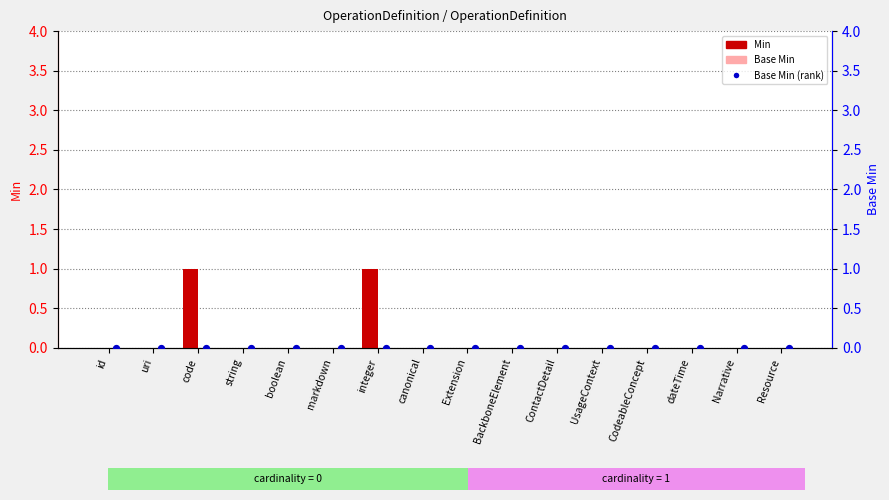

At which category is the sum across all series the highest?

code